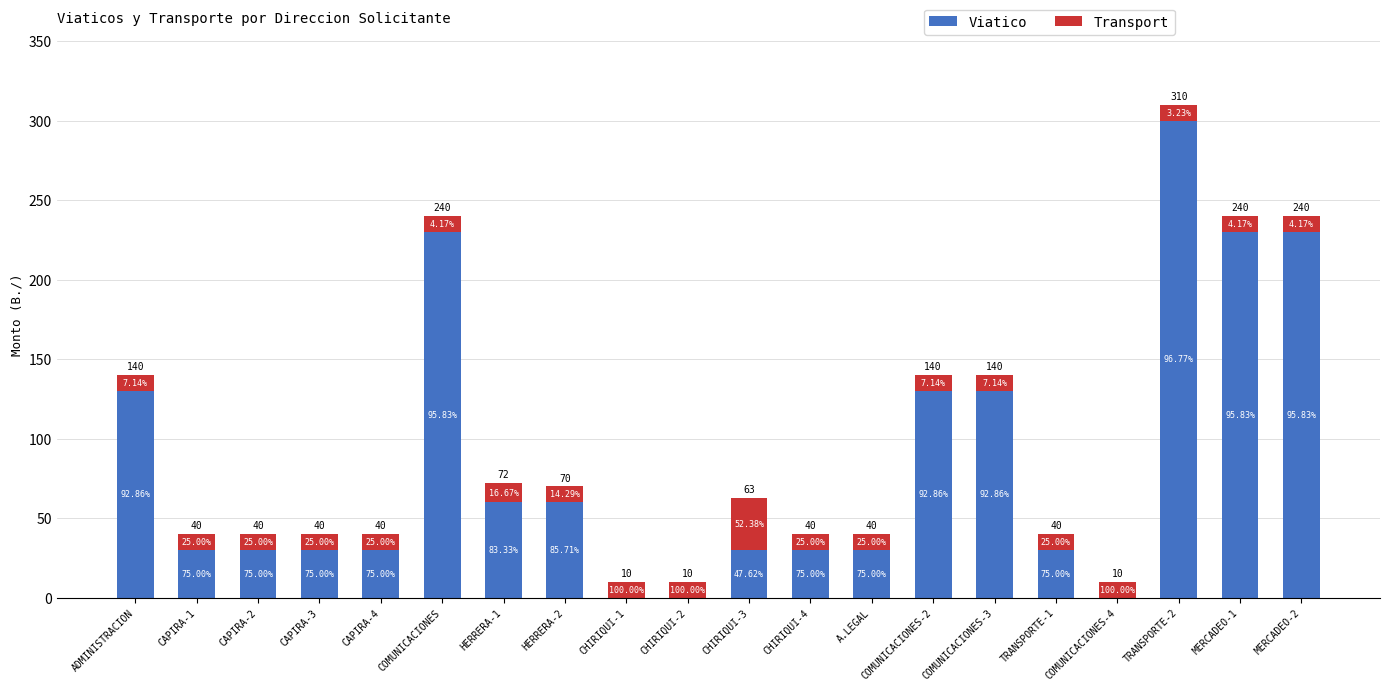

Are the bars grouped side by side (vs. stacked)?

No